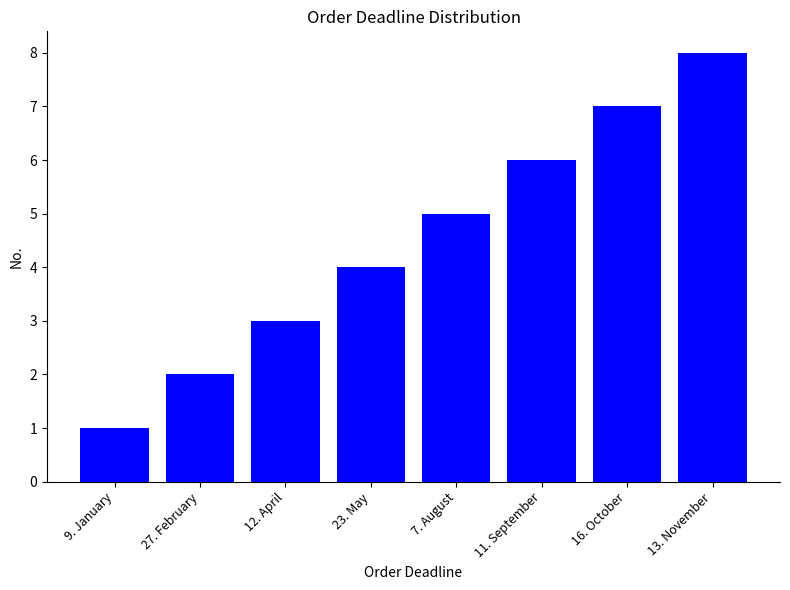

List the labels in order of value, smallest first.

9. January, 27. February, 12. April, 23. May, 7. August, 11. September, 16. October, 13. November